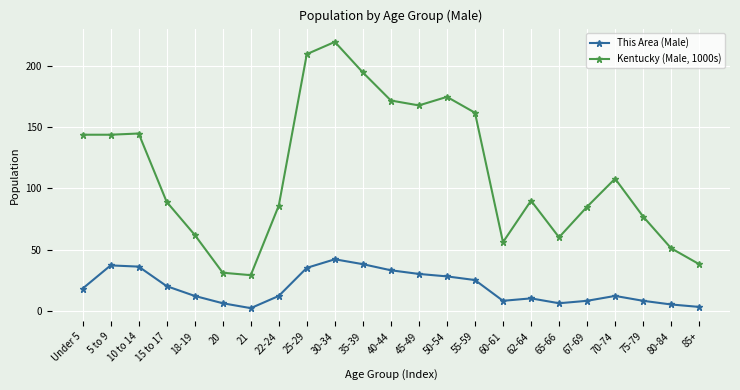

True or false: Kentucky (Male, 1000s) and This Area (Male) cross at least once.

False